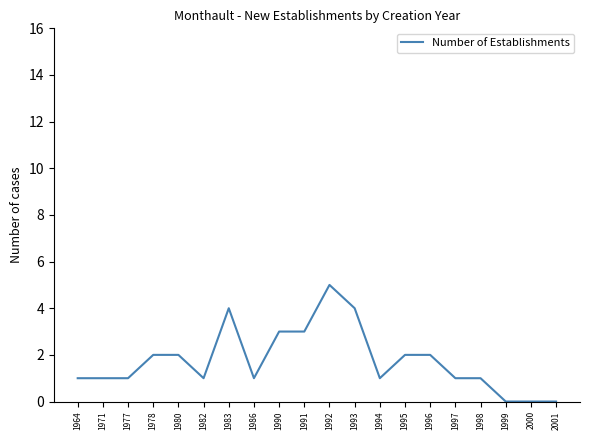

What is the maximum value shown in the chart?

5